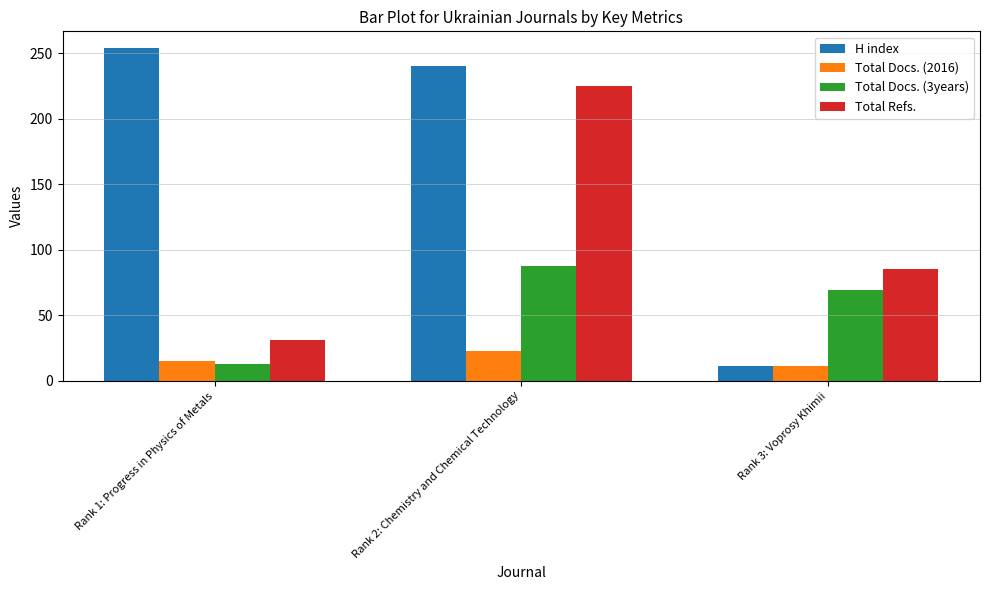

Which series changed the most between Rank 1: Progress in Physics of Metals and Rank 3: Voprosy Khimii?

H index